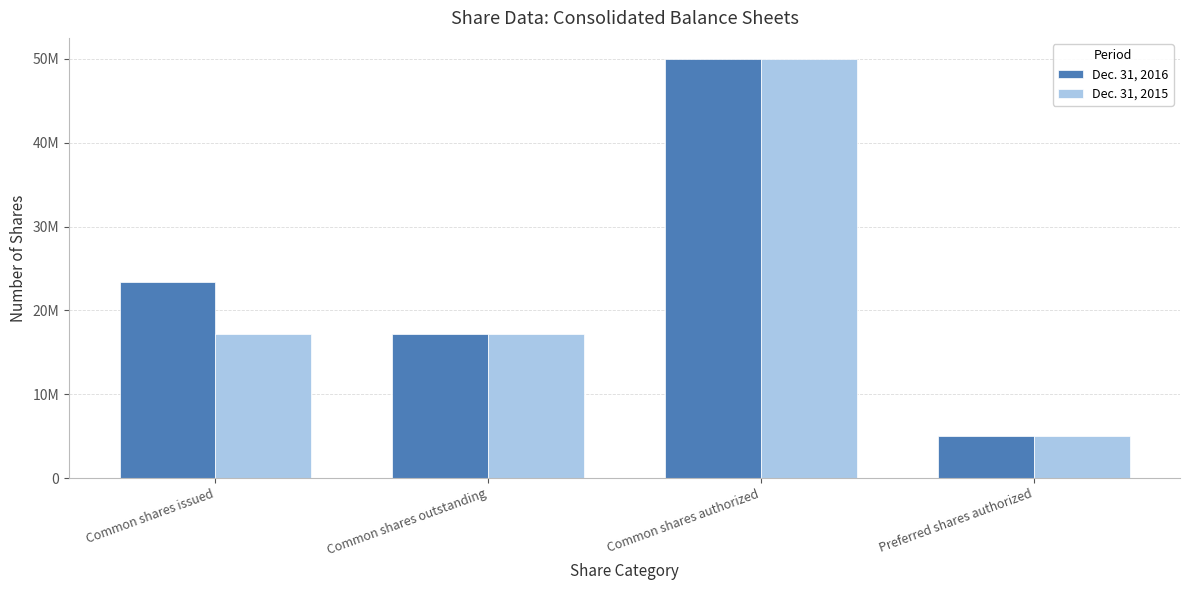

At Common shares issued, list the series in order from largest to smallest.

Dec. 31, 2016, Dec. 31, 2015